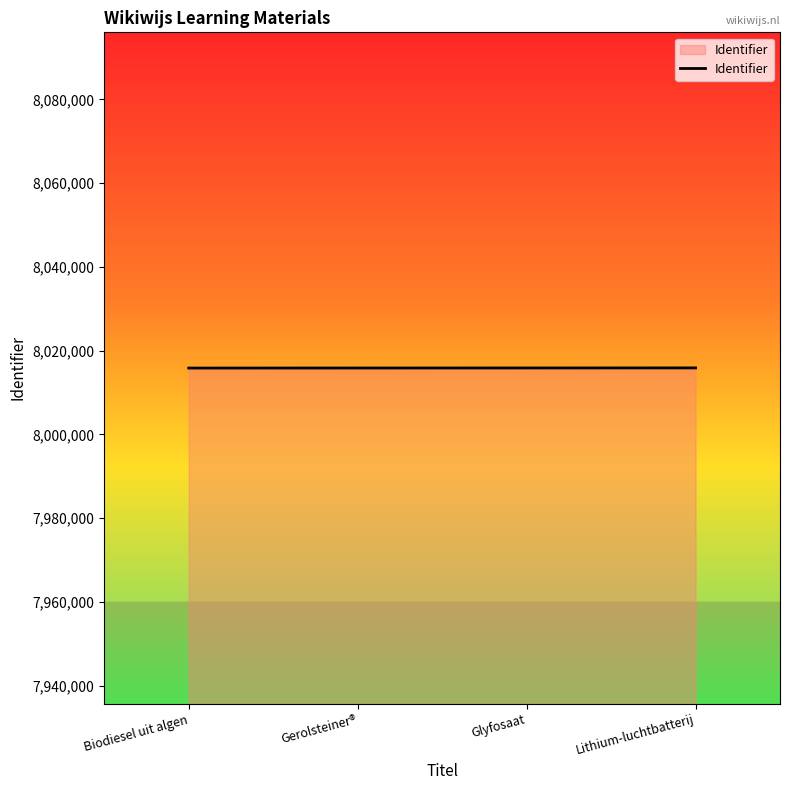

How many lines are shown in the chart?

1